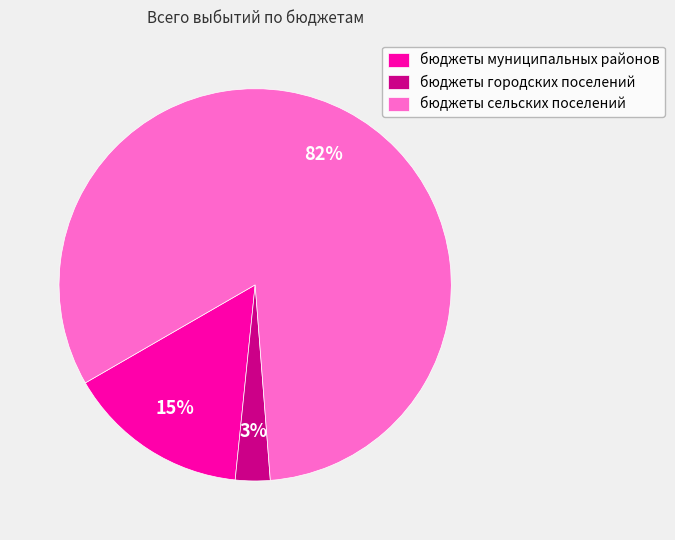

Rank the categories by value from highest to lowest.

бюджеты сельских поселений, бюджеты муниципальных районов, бюджеты городских поселений